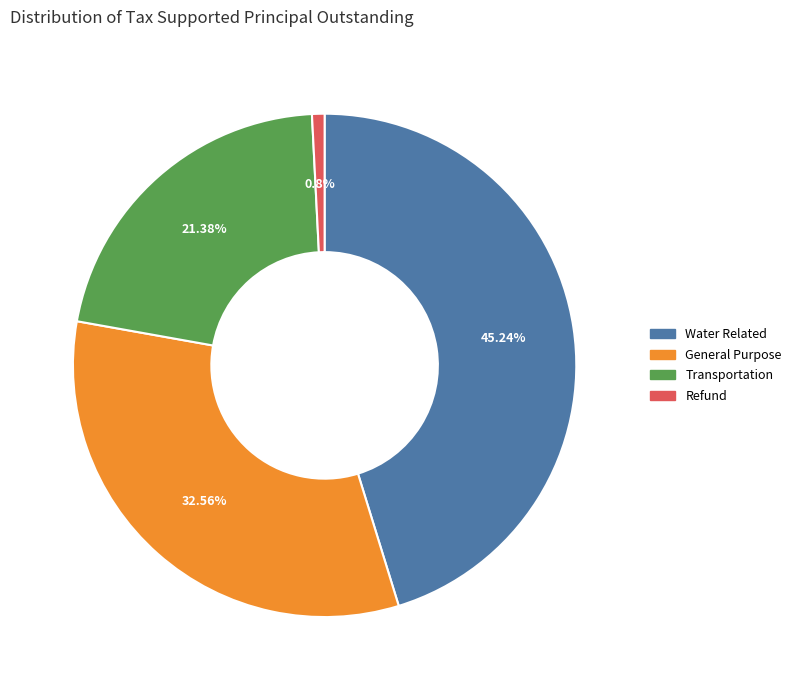

To the nearest percent, what portion does Refund represent?

1%